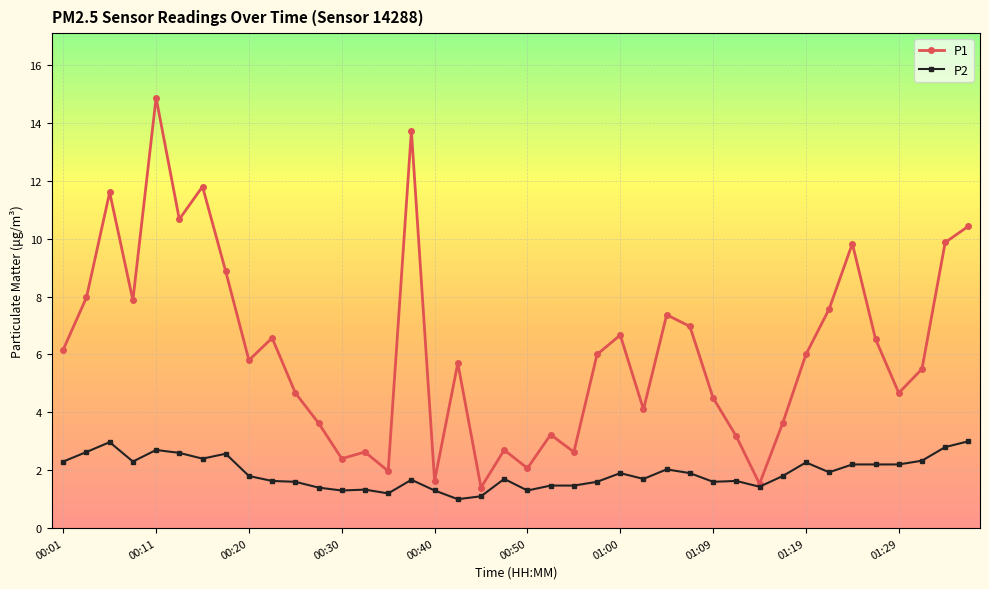

What is the difference between the maximum and minimum values in the P2 series?

2.0